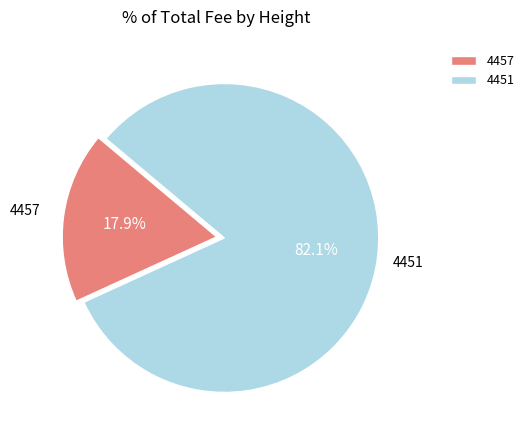

What is the largest slice in the pie chart?

4451